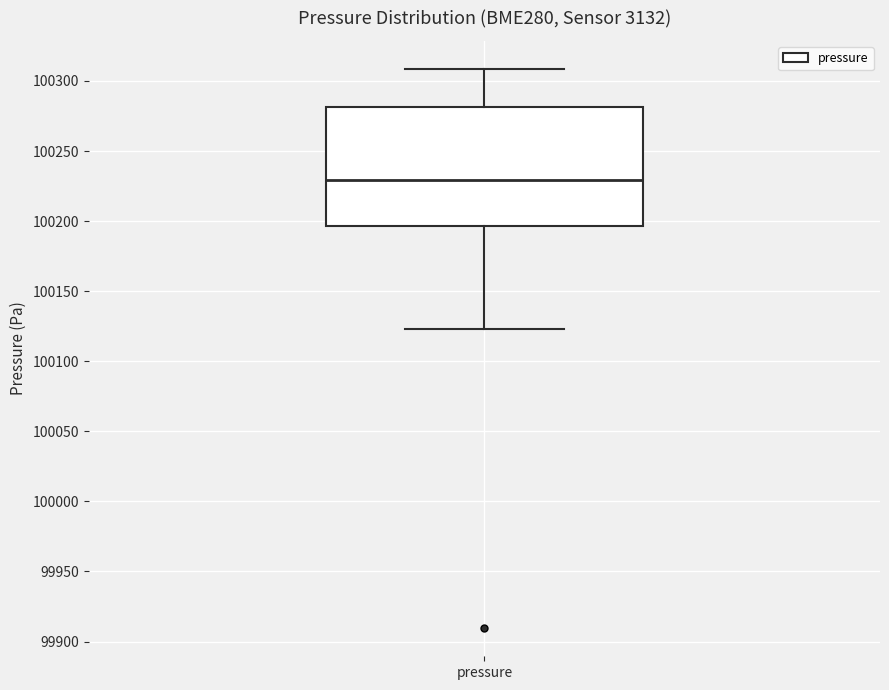

Transcribe this box plot: give where the median line is, the range the box spans, and where the two whiskers end, as read against the y-axis. The values are not printed on the chart, so give them approximately, as read against the axis.

median 100230, box 100195 to 100280, whiskers 100125 to 100310